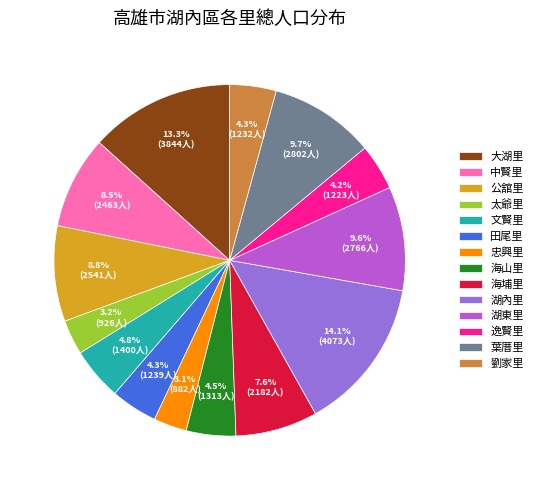

To the nearest percent, what is the average slice percentage?

7%